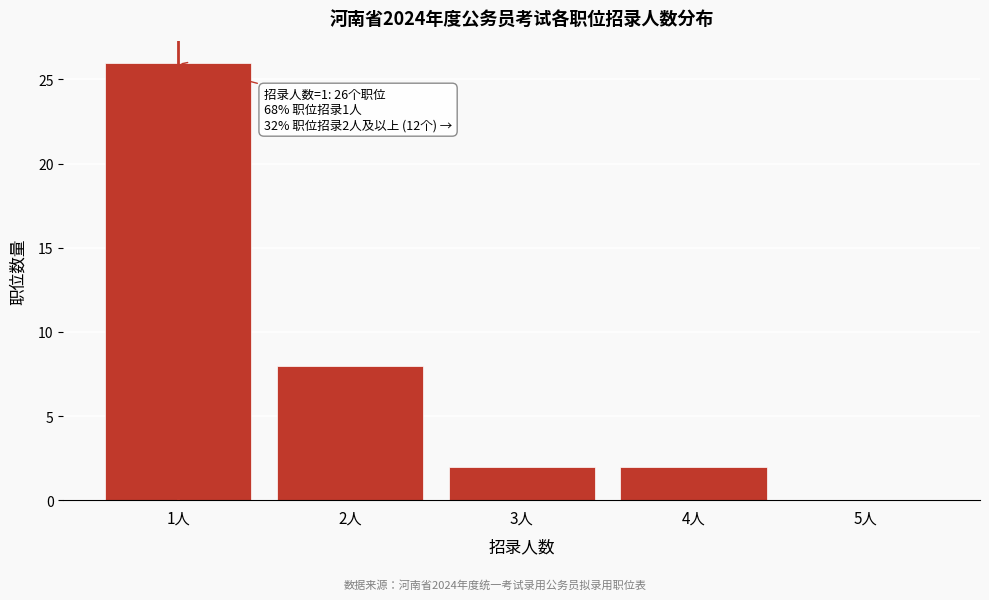

Reading right to left, extract all data points from this chart.

5人=0	4人=2	3人=2	2人=8	1人=26